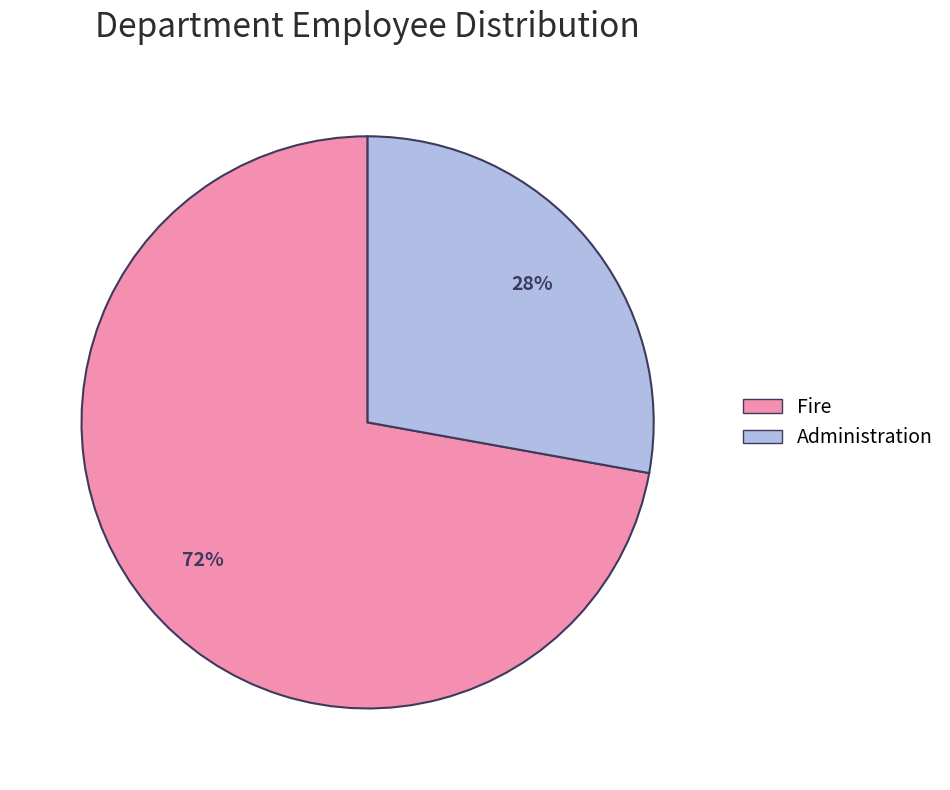

Is it true that Fire is 72% of the pie?

True